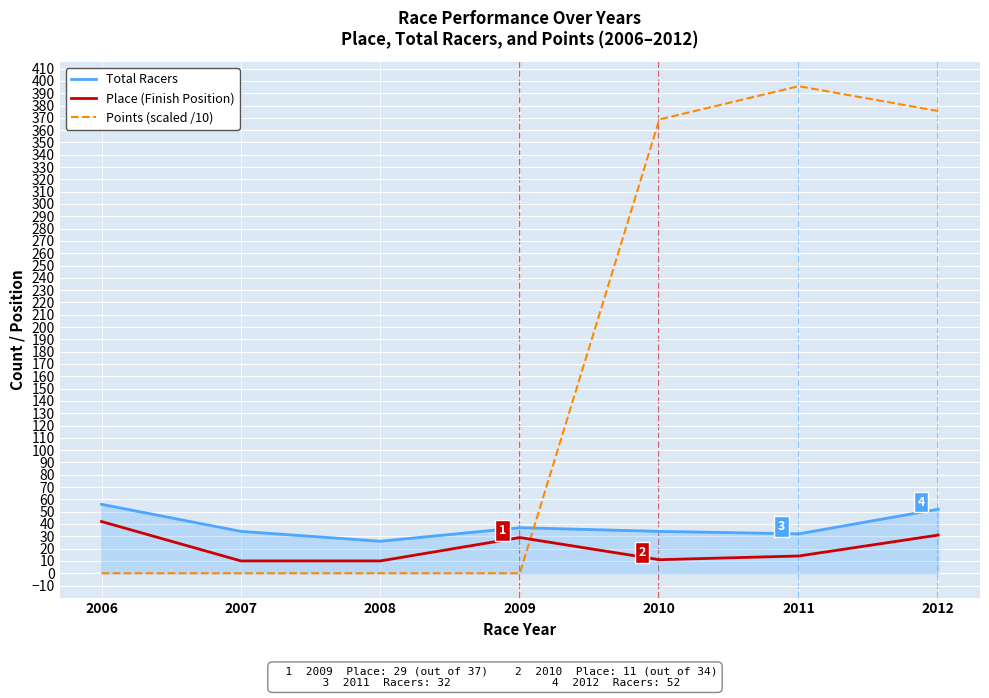

What is the lowest value of the Place (Finish Position) series?

10.0